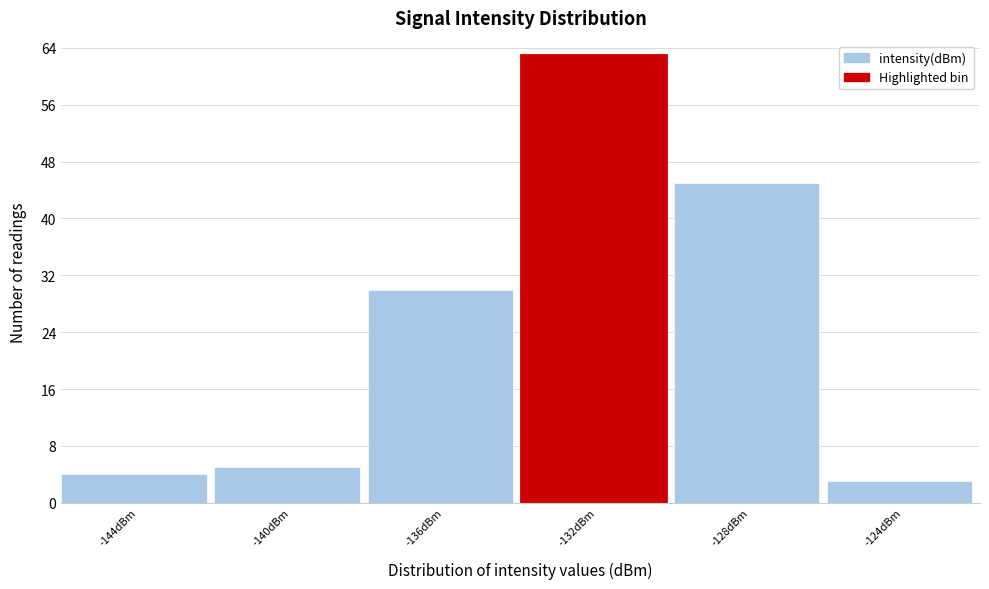

Reading left to right, transcribe all the data shown in this chart.

4	5	30	63	45	3